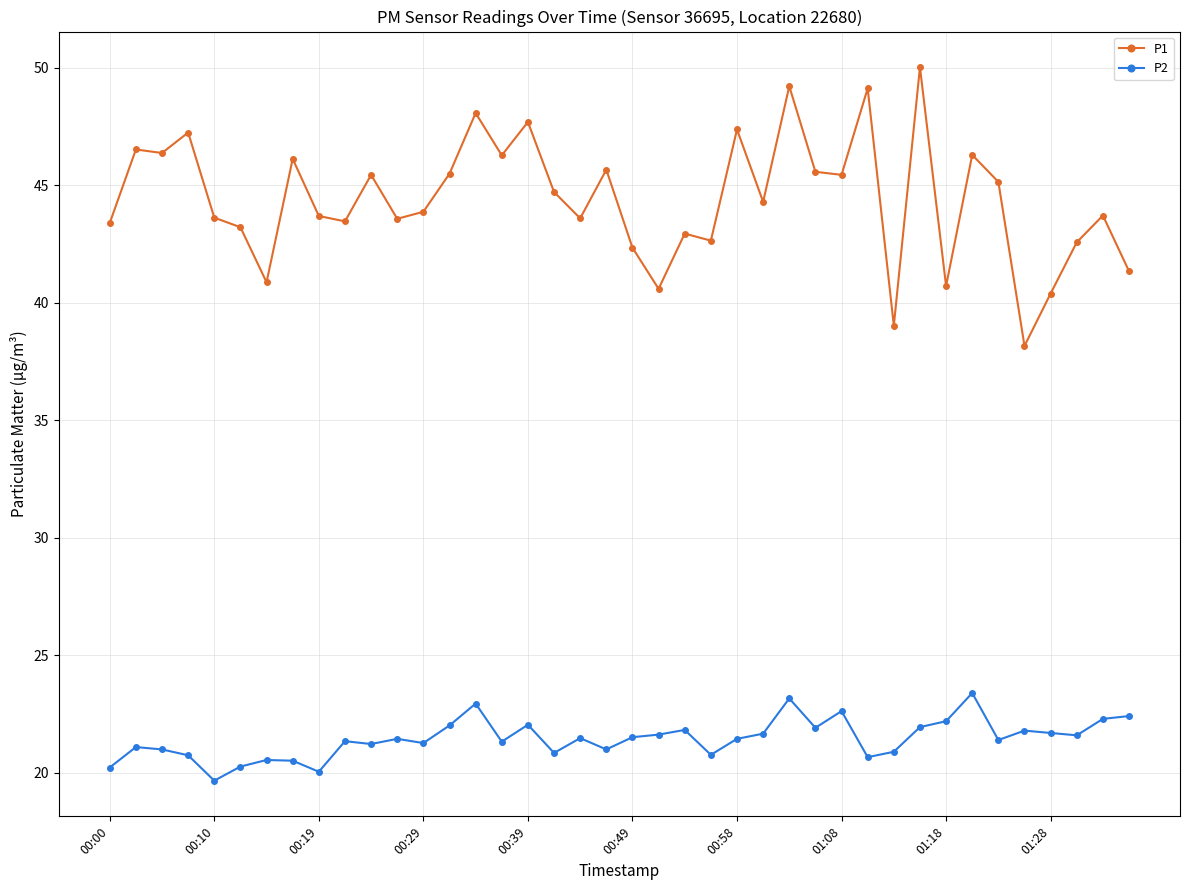

How many series are shown in this chart?

2